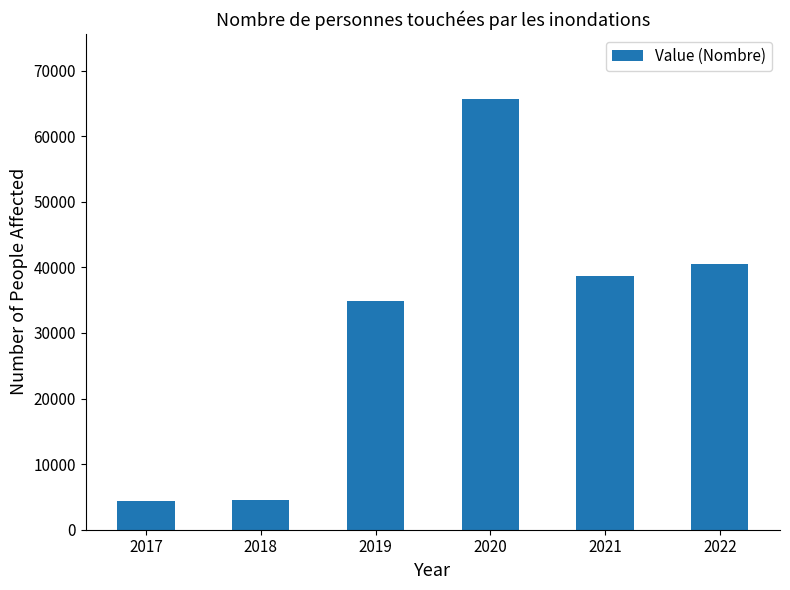

Approximately how many times larger is the value at 2020 compared to 2019?

1.9